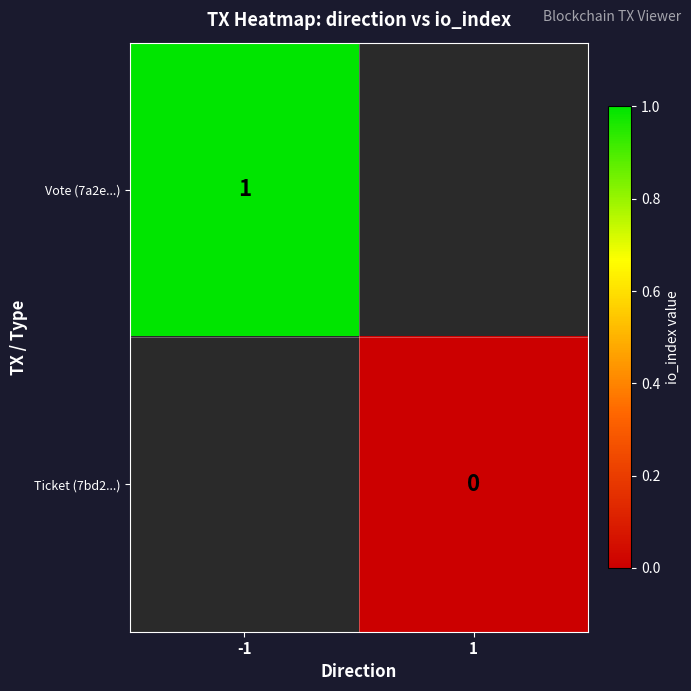

The Vote (7a2e...) series shows 1 at -1. True or false?

True